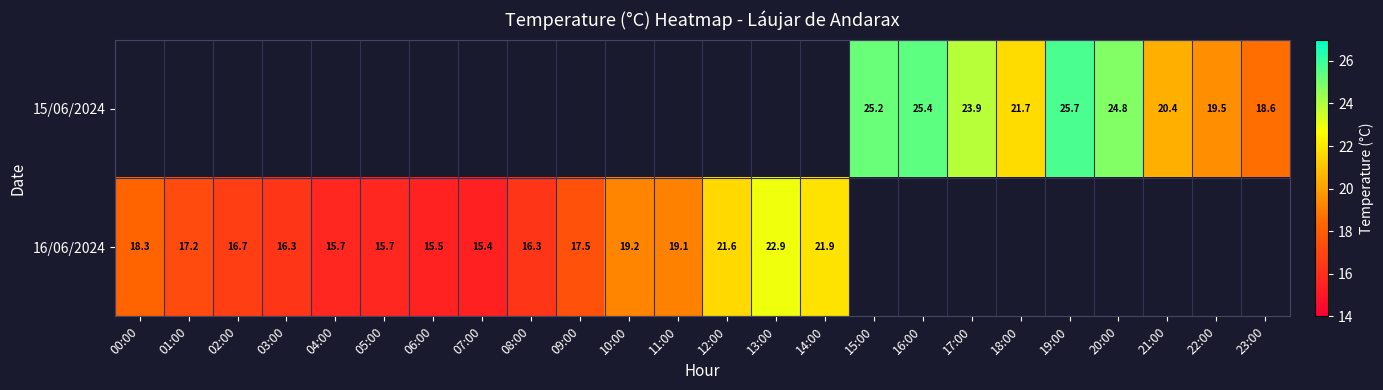

True or false: 15/06/2024 has a value of 18.6 at 23:00.

True